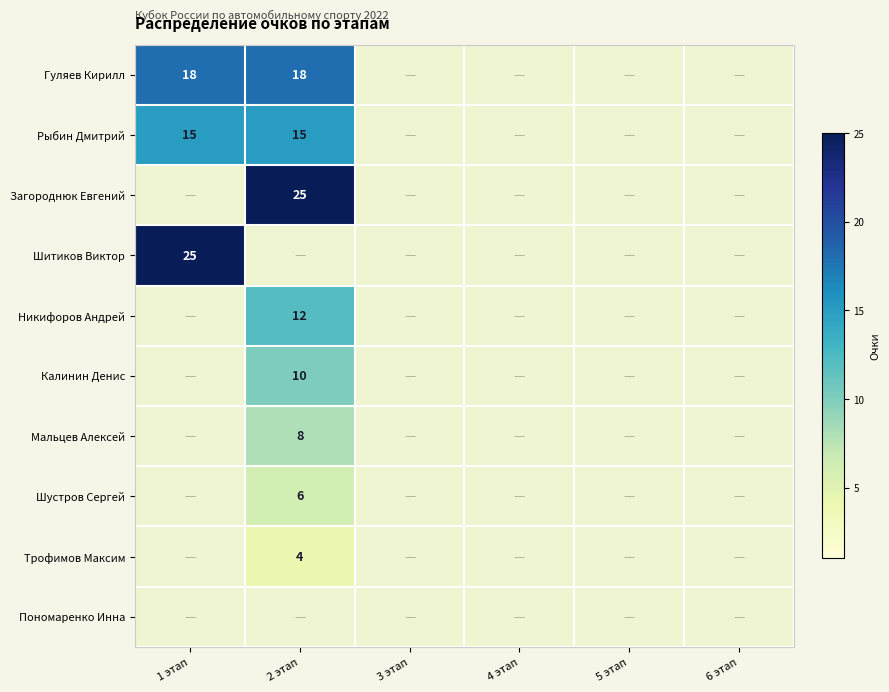

Is it true that Рыбин Дмитрий equals 15 at 1 этап?

True